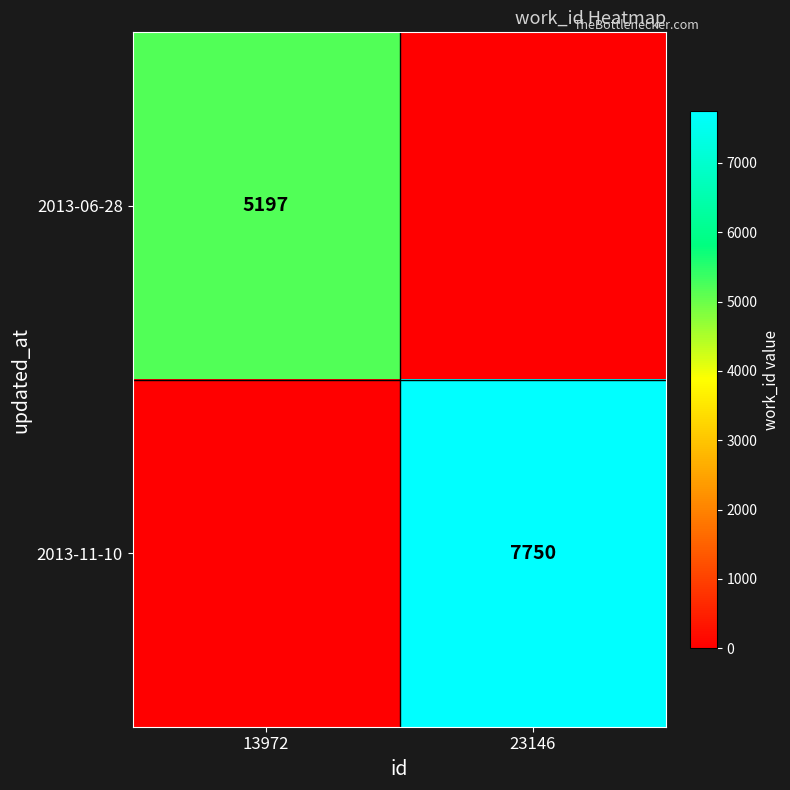

Is the value of 2013-11-10 at 23146 greater than the value of 2013-06-28 at 13972?

Yes